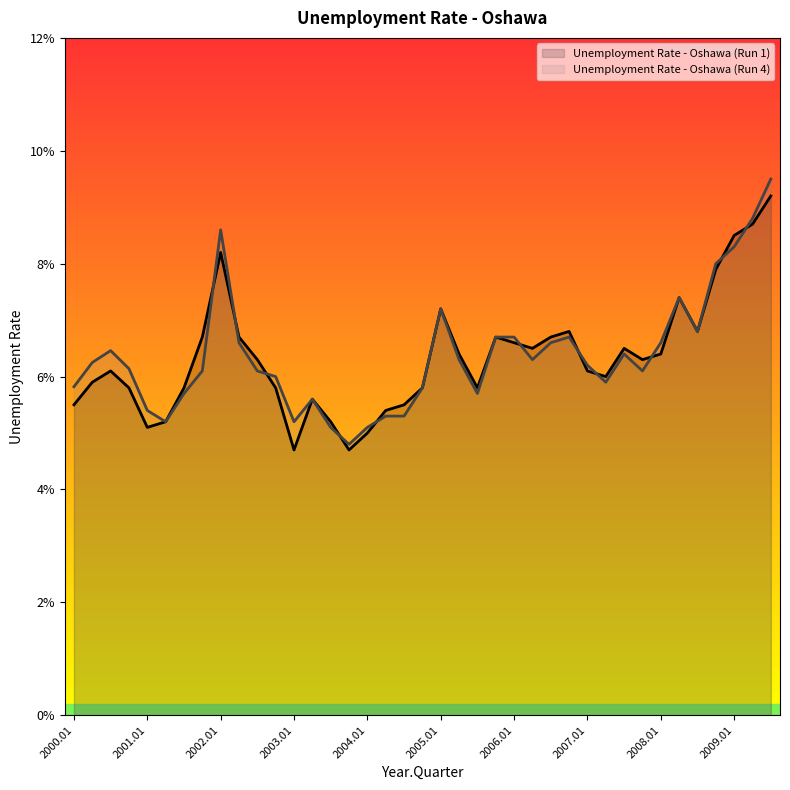

How many interior local peaks does the Unemployment Rate - Oshawa (Run 4) series have?

7